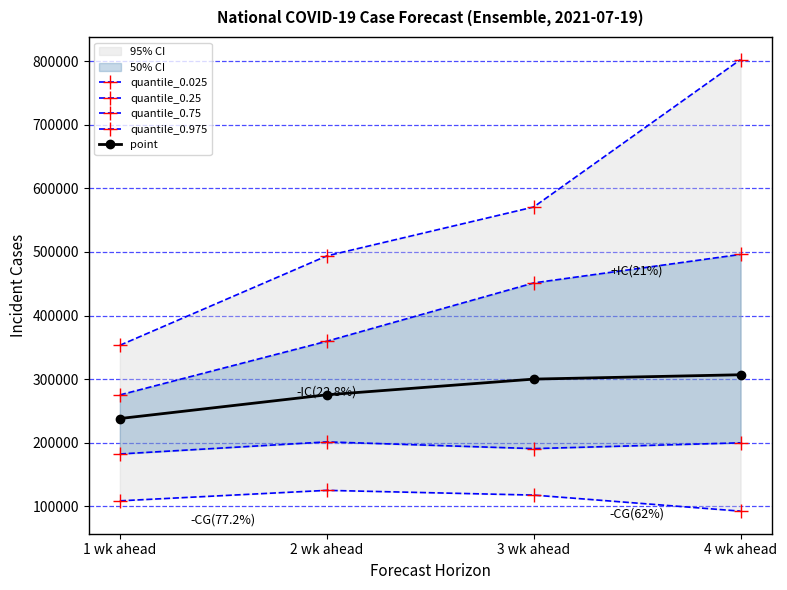

What is the difference between the maximum and minimum values in the point series?

68890